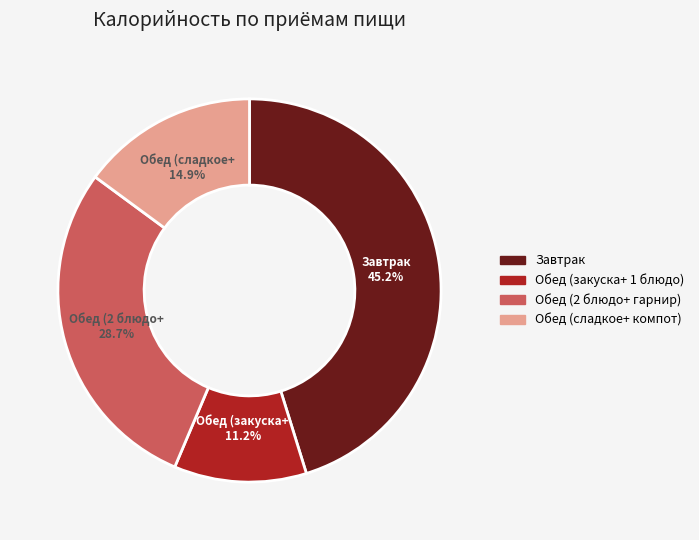

How many segments does this pie chart have?

4